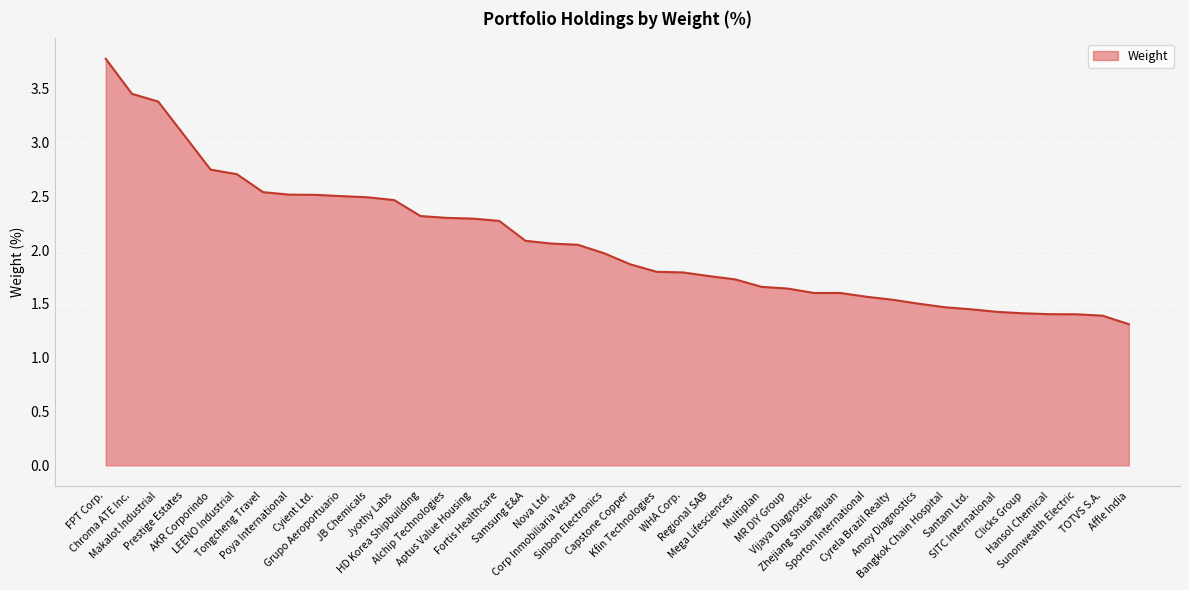

What position from the right is HD Korea Shipbuilding?

28